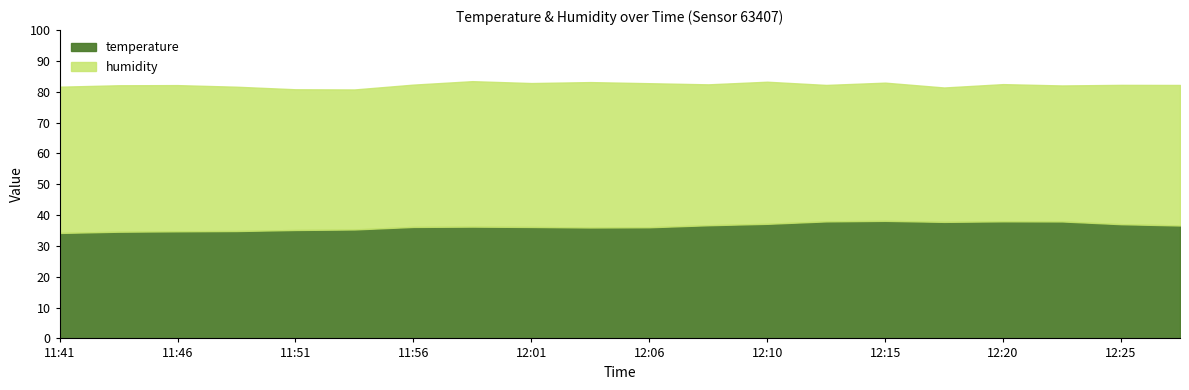

Rank the series by their maximum value, from highest to lowest.

humidity, temperature